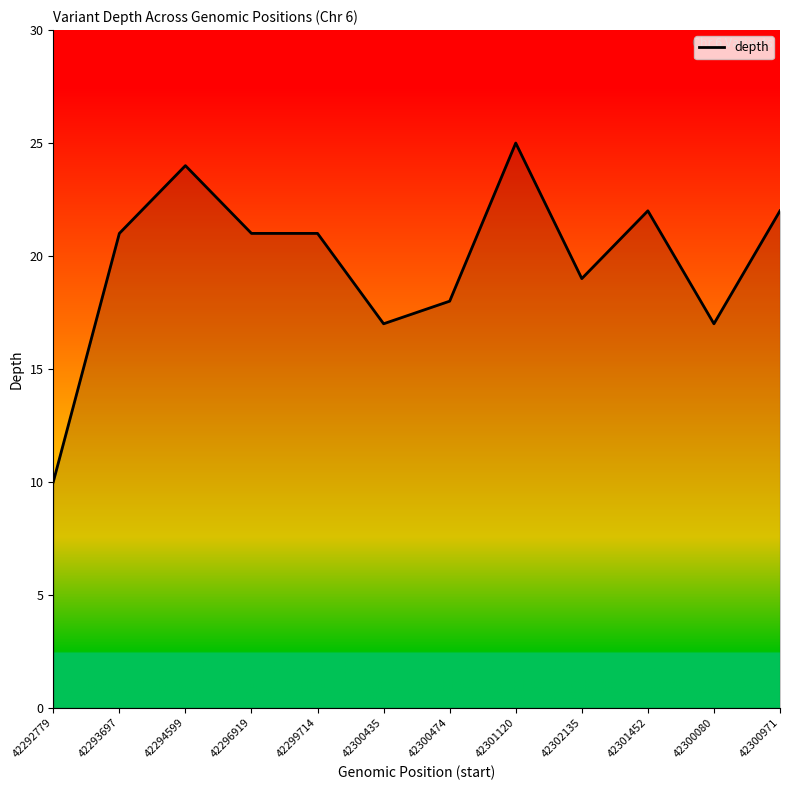

Approximately how many times larger is the value at 42294599 compared to 42300474?

1.3